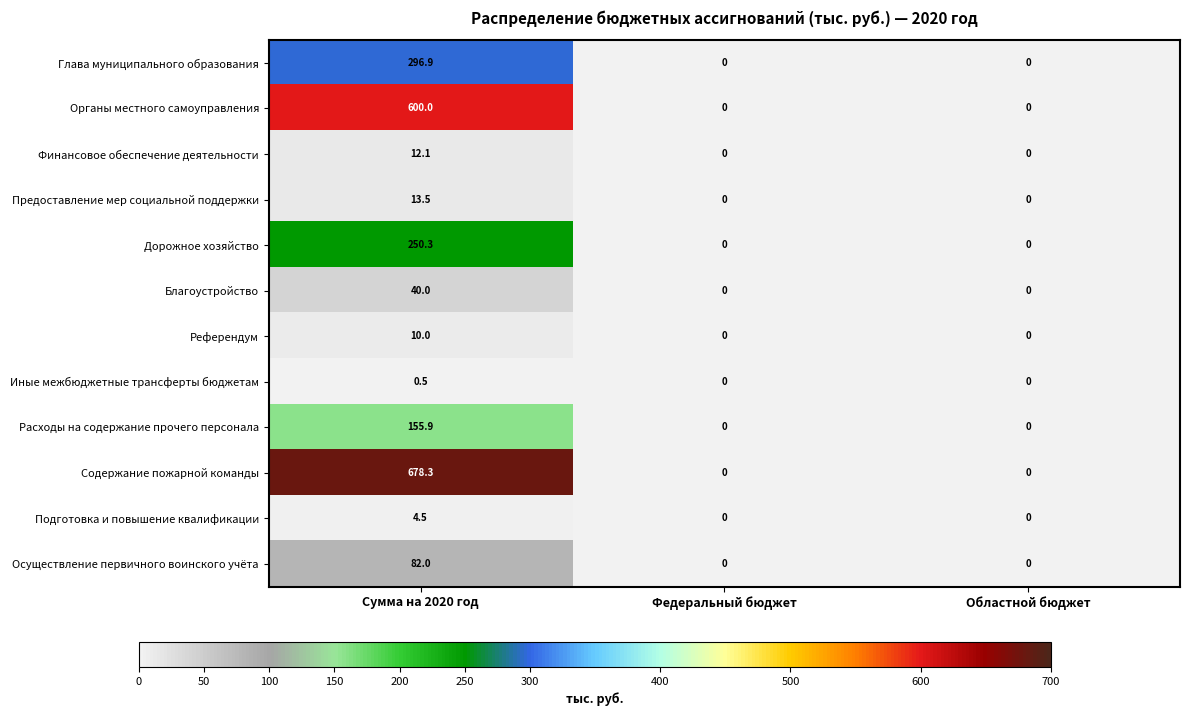

Count the number of categories in the chart.

3